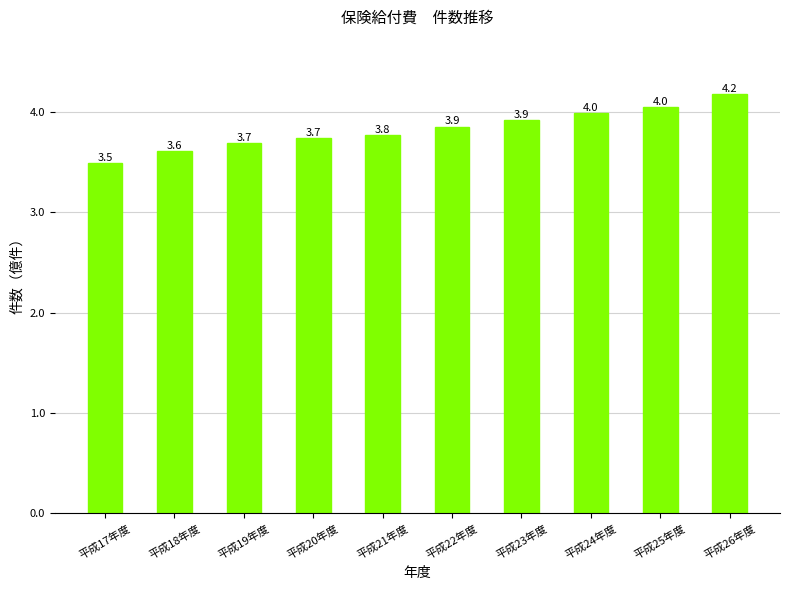

What is the difference between the maximum and minimum values?

69018105